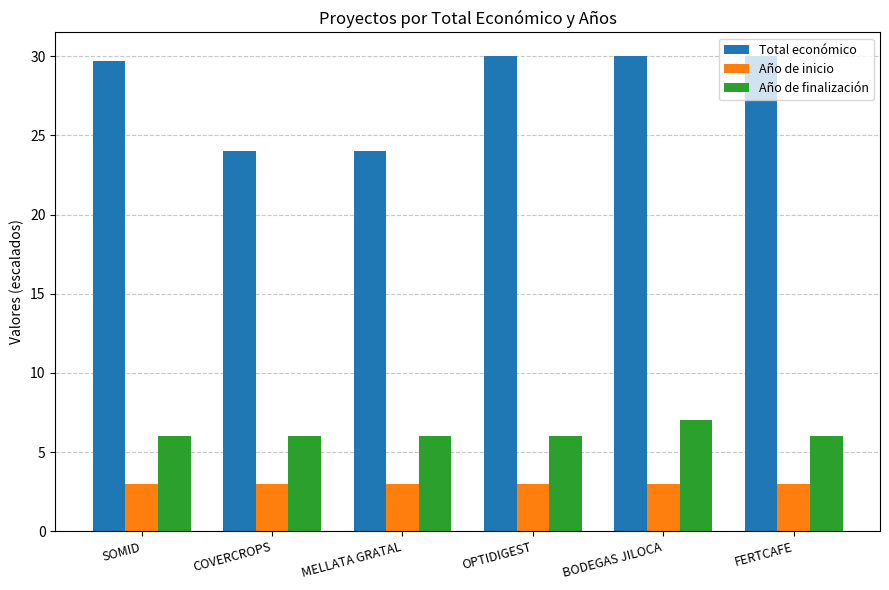

What is the sum of the Total económico values at OPTIDIGEST and FERTCAFE?

60.0